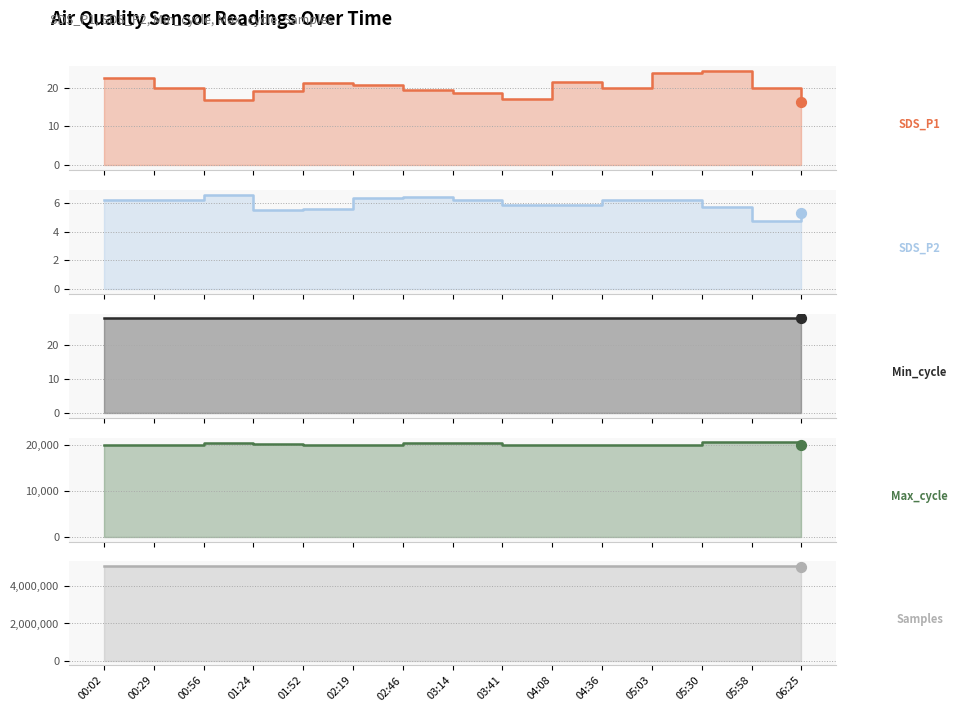

Which series reaches the maximum Y coordinate?

Samples